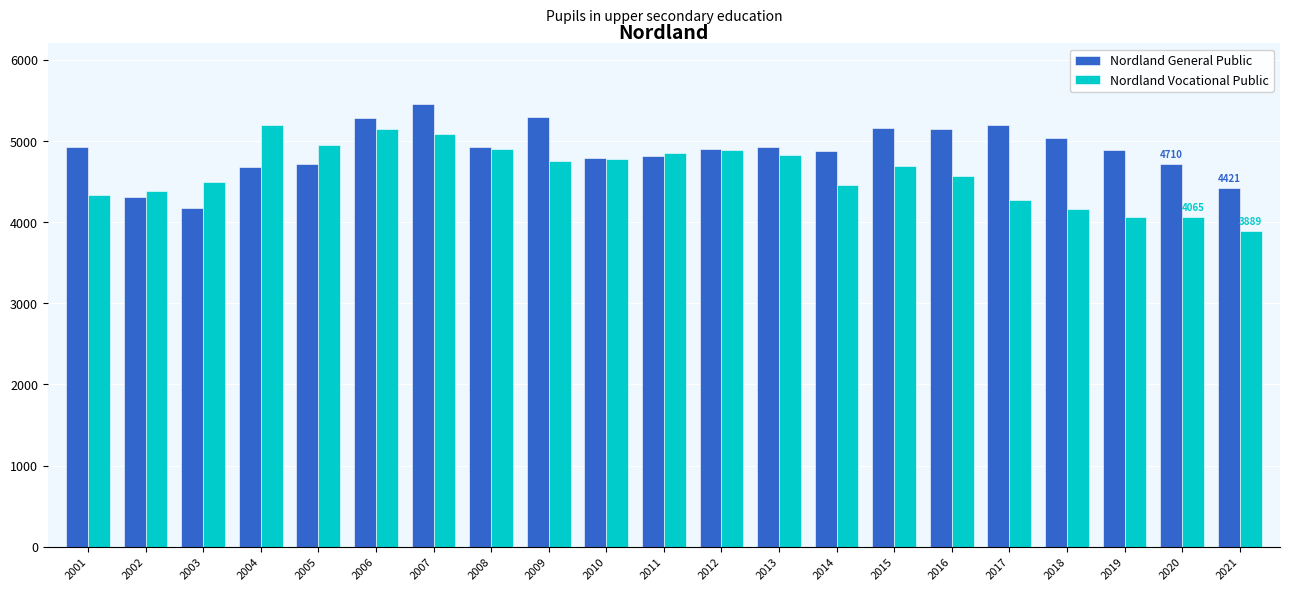

Which series has the largest total across all categories?

Nordland General Public